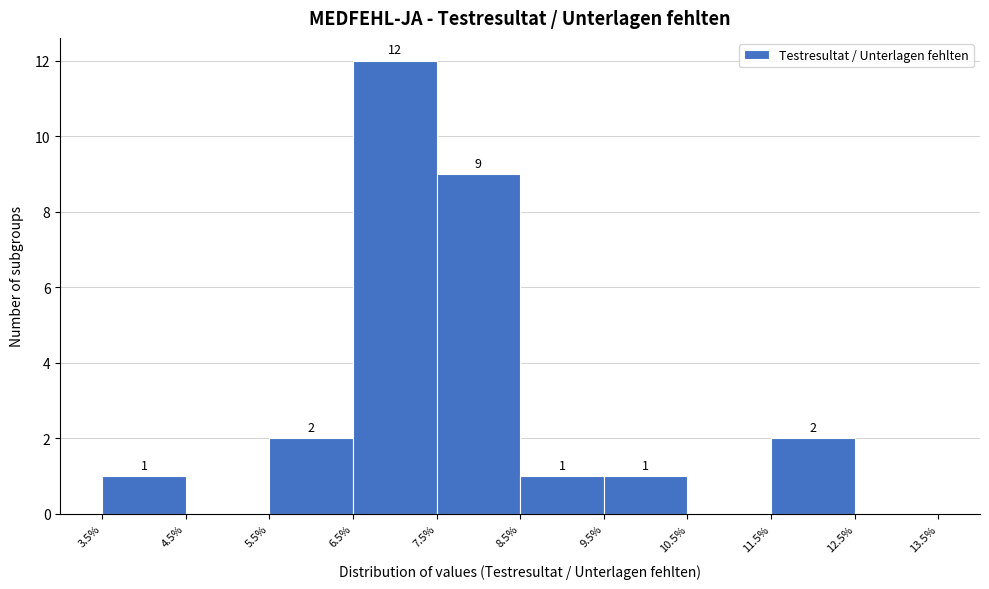

Which range on the x-axis has the tallest bar?

6.5% to 7.5%